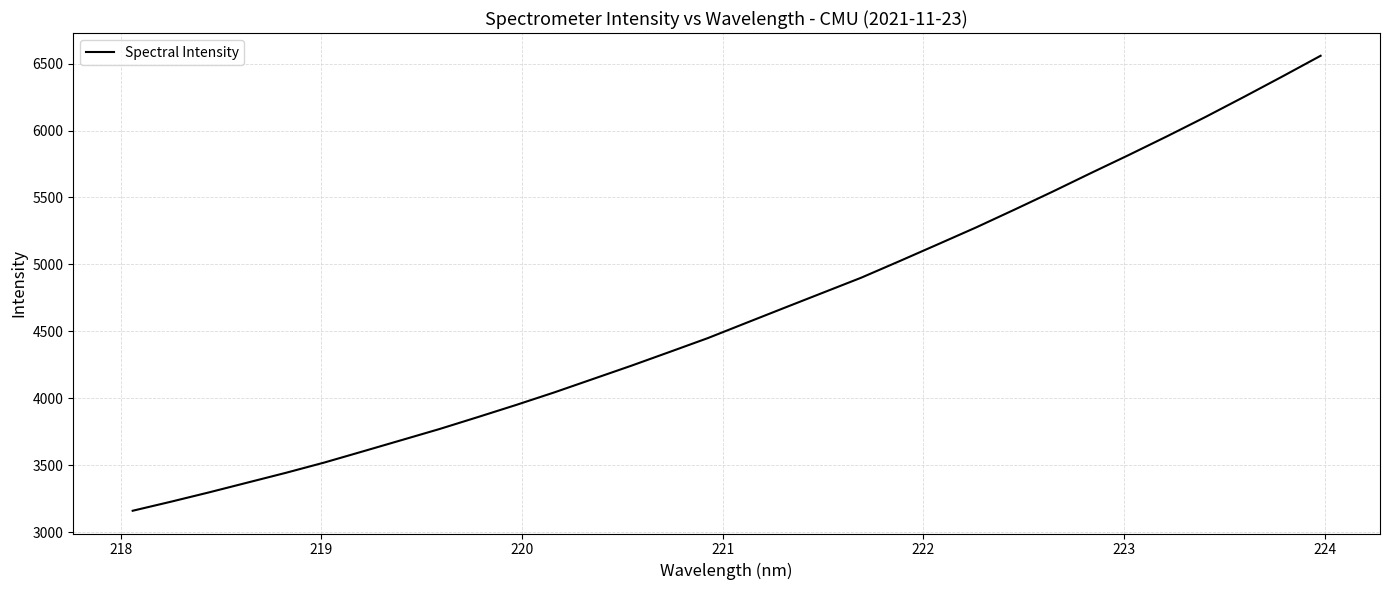

How many distinct data groups are displayed?

1